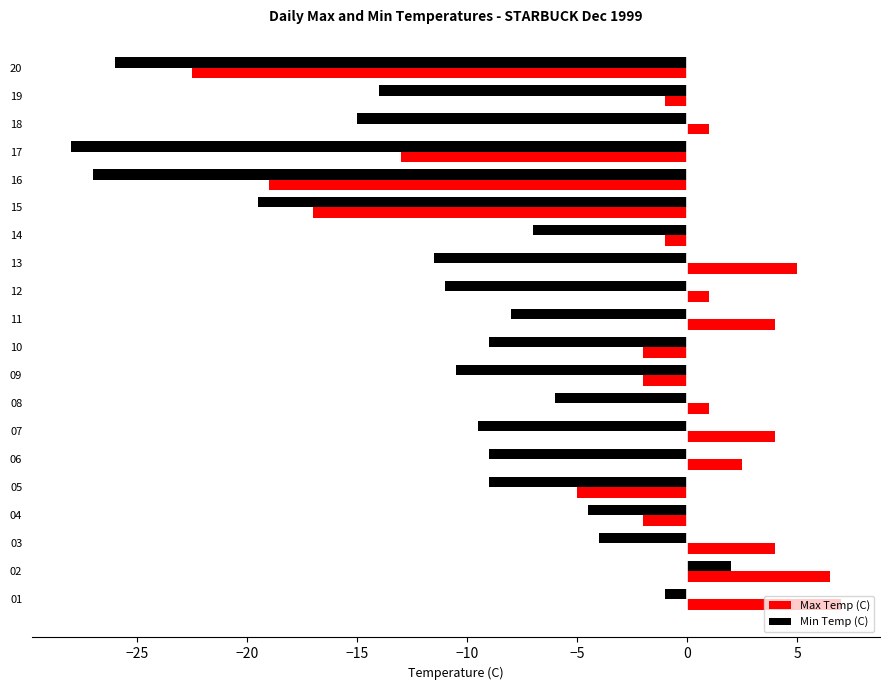

What is the total value across all series at 12?

-10.0